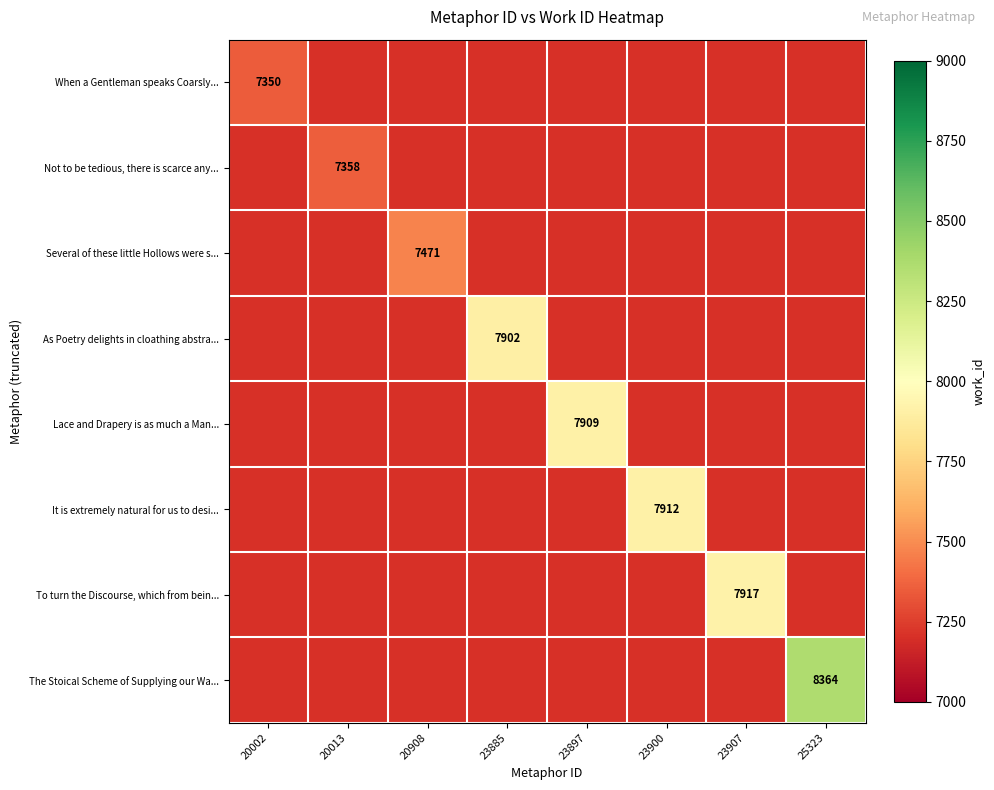

The Lace and Drapery is as much a Man... series shows 3137 at 23897. True or false?

False